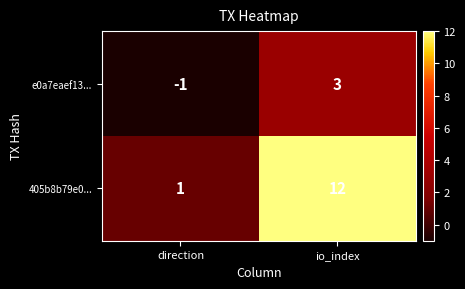

What is the spread (max minus min) of values at direction?

2